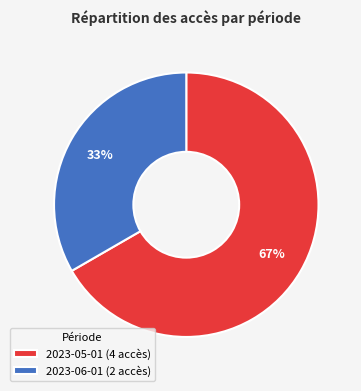

What is the ratio of the value at 2023-06-01 (2 accès) to the value at 2023-05-01 (4 accès)?

0.5